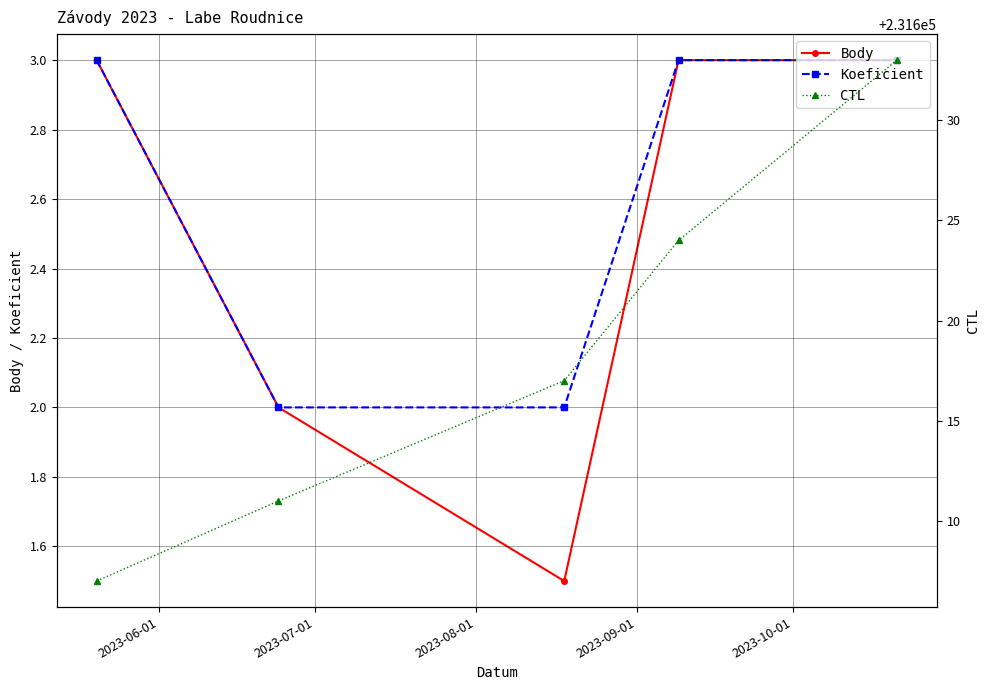

In Body, how many points are lower than both neighbors (excluding endpoints)?

1